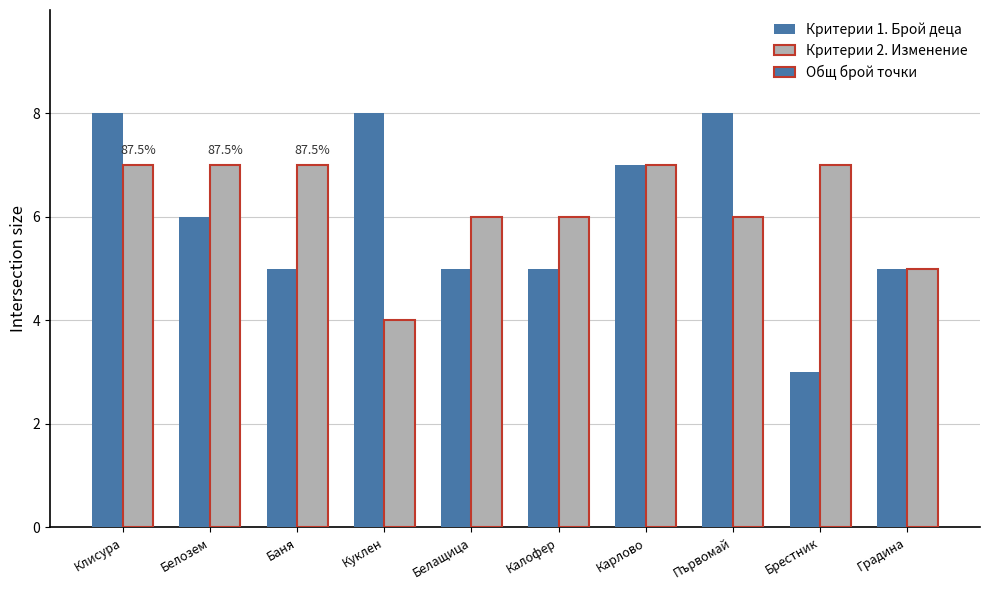

Are the bars horizontal?

No